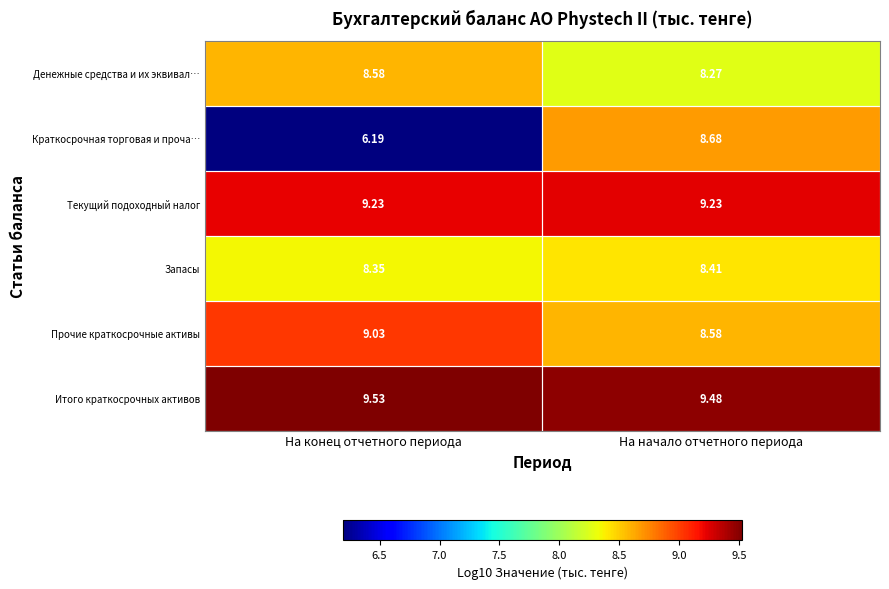

At which category is the sum across all series the highest?

На начало отчетного периода